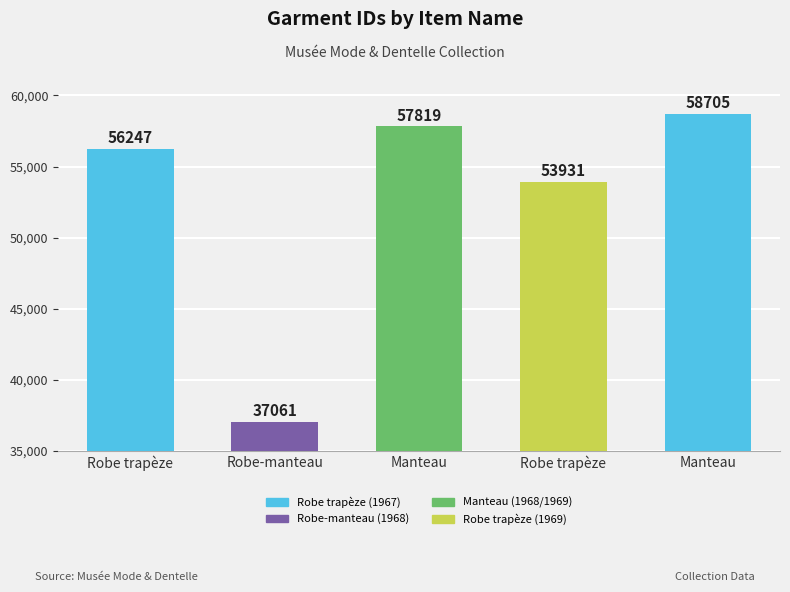

Does the chart contain stacked bars?

No